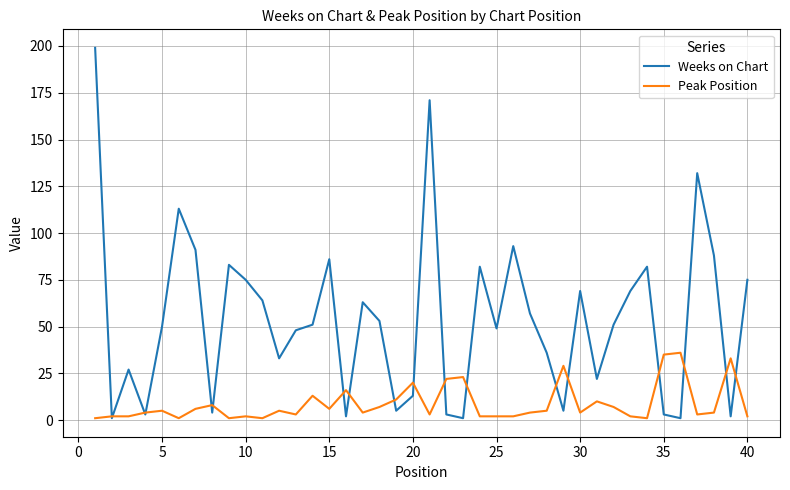

What is the maximum value shown in the chart?

199